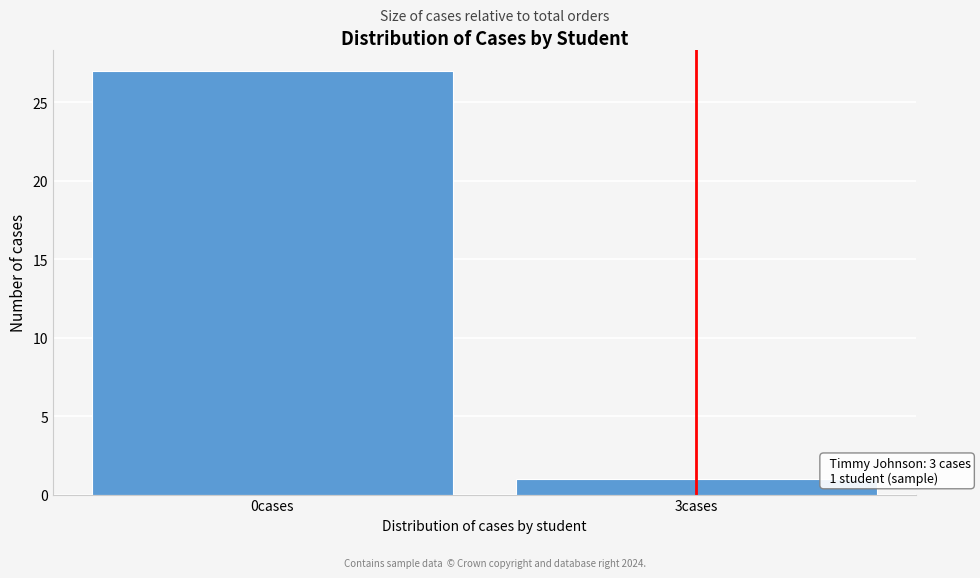

Reading right to left, transcribe all the data shown in this chart.

3cases=1	0cases=27